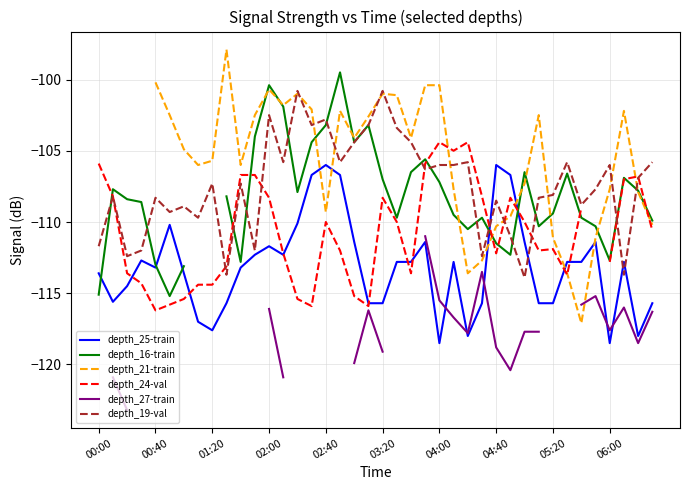

The value of depth_25-train at 05:20 is -115.7. True or false?

True